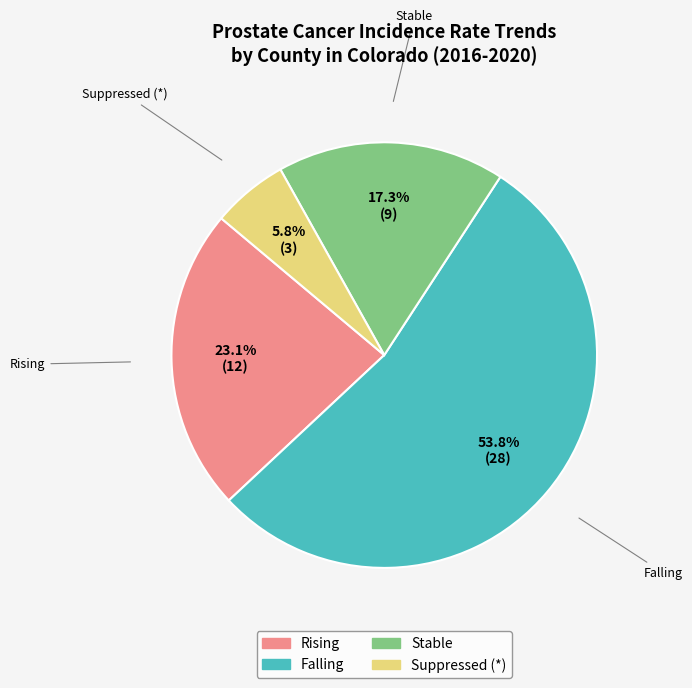

Approximately how many times larger is the value at Falling compared to Stable?

3.1